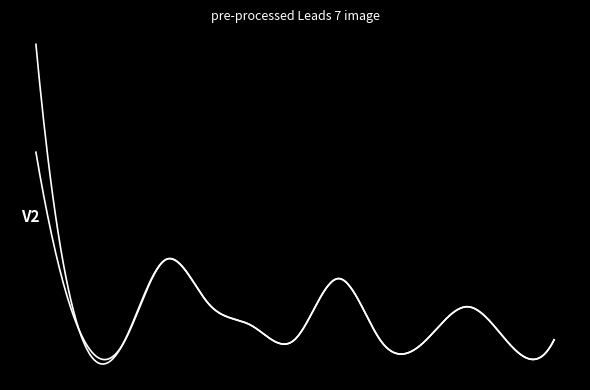

Is this an area chart (filled region under the line)?

No